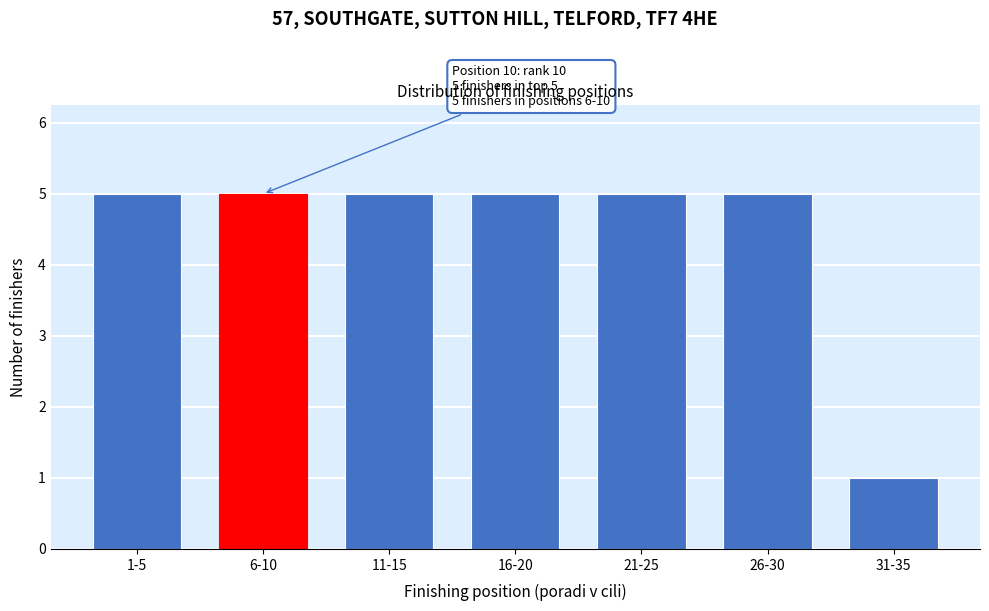

Reading left to right, extract all data points from this chart.

1-5=5	6-10=5	11-15=5	16-20=5	21-25=5	26-30=5	31-35=1